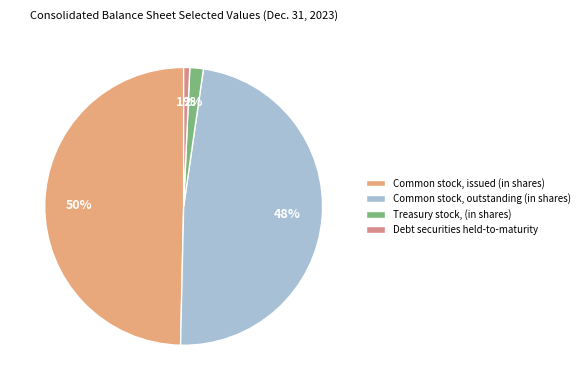

To the nearest percent, what is the combined percentage of Debt securities held-to-maturity and Common stock, outstanding (in shares)?

49%